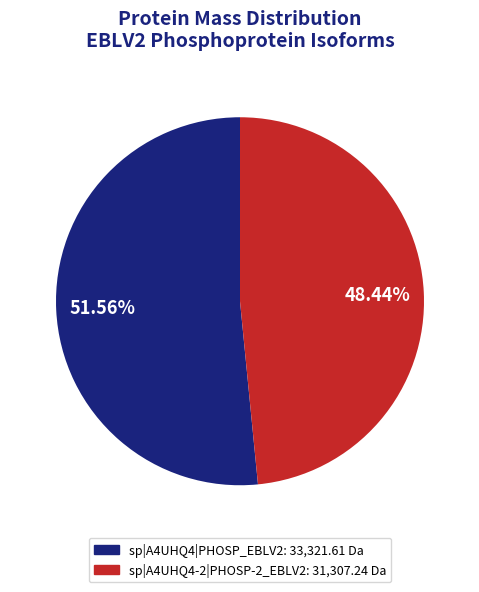

Which category has the smallest portion of the pie?

sp|A4UHQ4-2|PHOSP-2_EBLV2